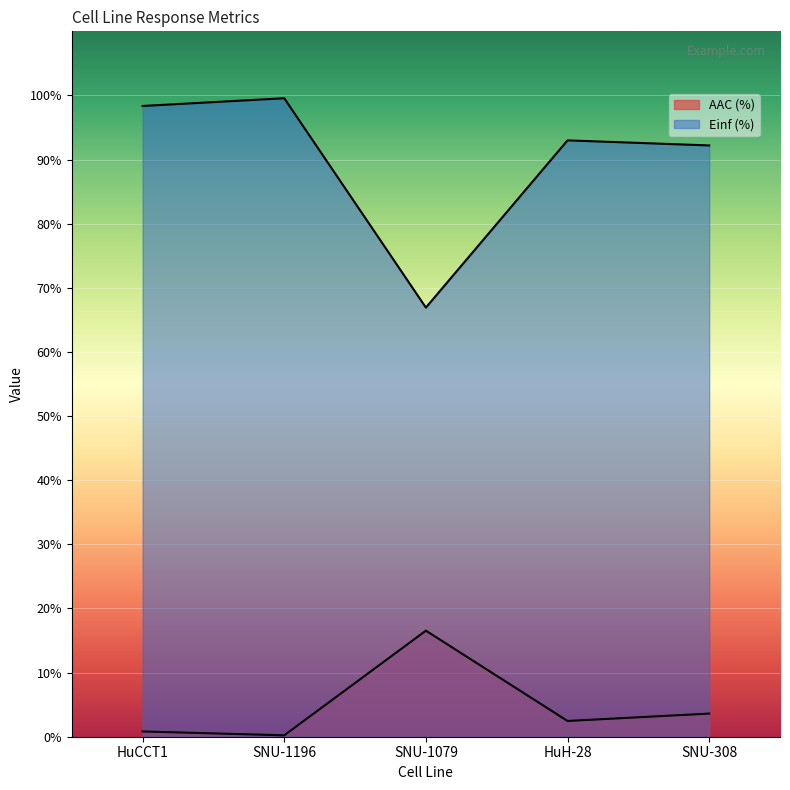

In Einf (%), how many points are lower than both neighbors (excluding endpoints)?

1